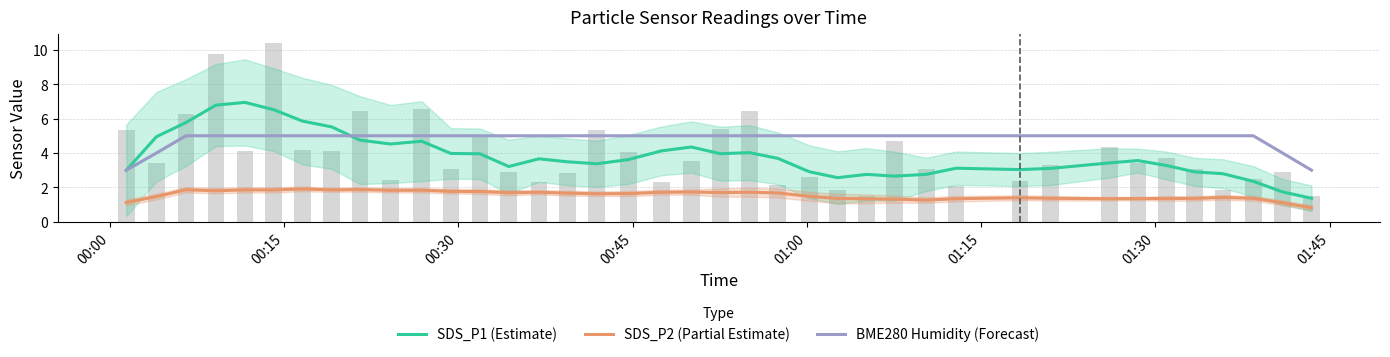

The BME280 Humidity (Forecast) series shows 7.2 at 10. True or false?

False